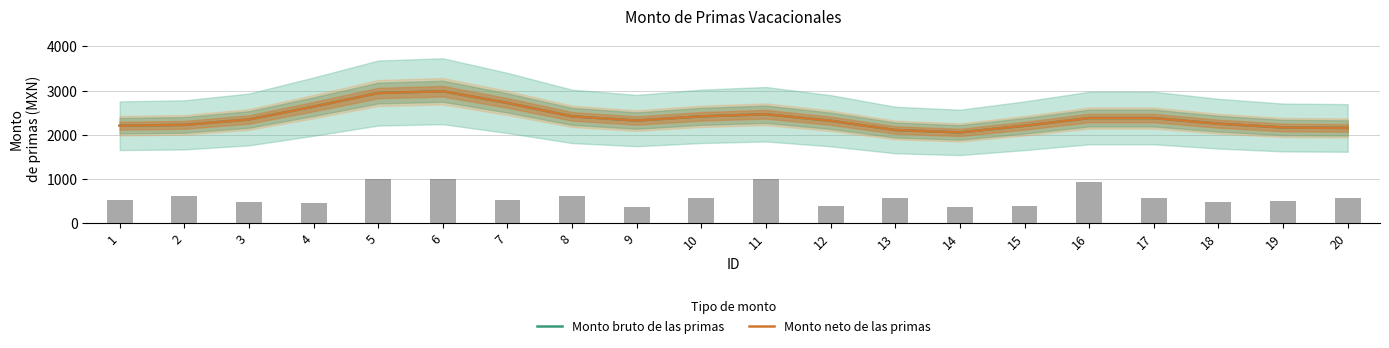

Rank the series at 15 from highest to lowest value.

Monto bruto de las primas, Monto neto de las primas